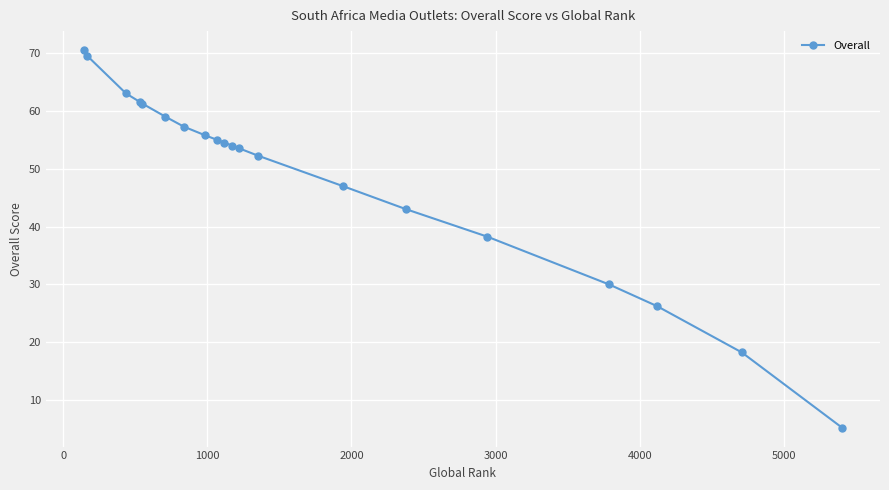

What is the greatest value displayed?

70.5